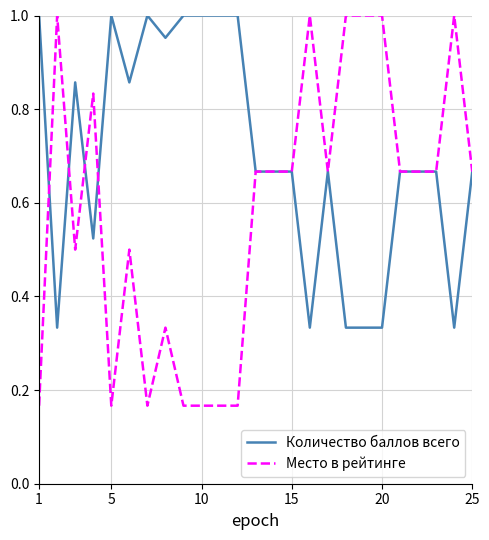

True or false: Количество баллов всего and Место в рейтинге cross at least once.

True